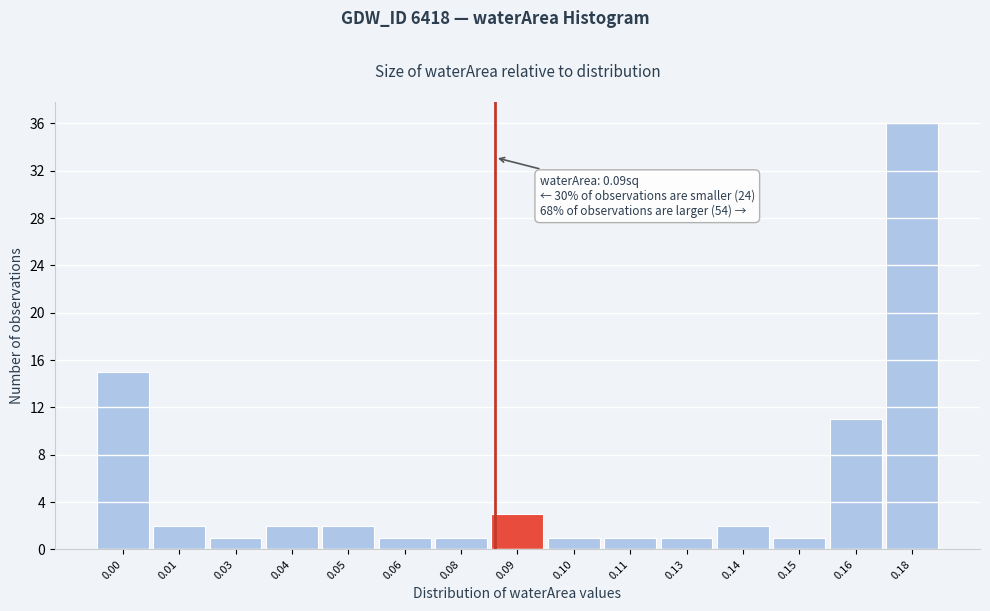

Reading left to right, list all the values displayed in this chart.

0.00=15	0.01=2	0.03=1	0.04=2	0.05=2	0.06=1	0.08=1	0.09=3	0.10=1	0.11=1	0.13=1	0.14=2	0.15=1	0.16=11	0.18=36